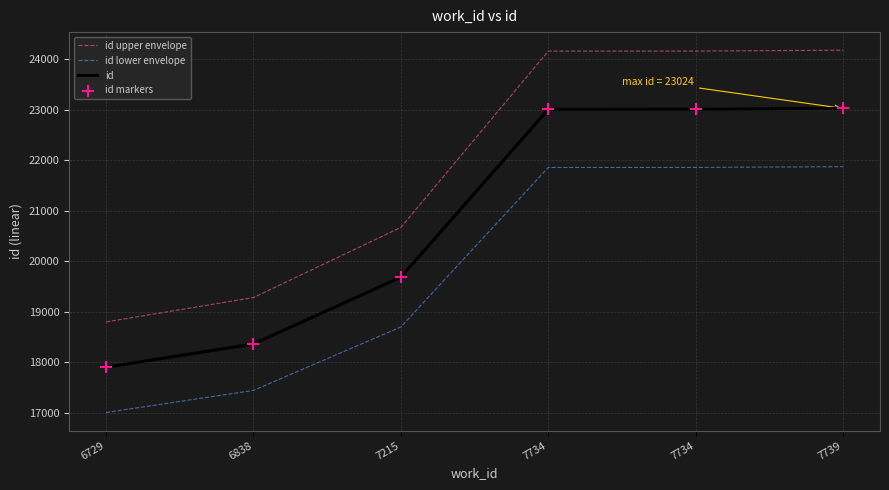

Does the chart have visible grid lines?

Yes